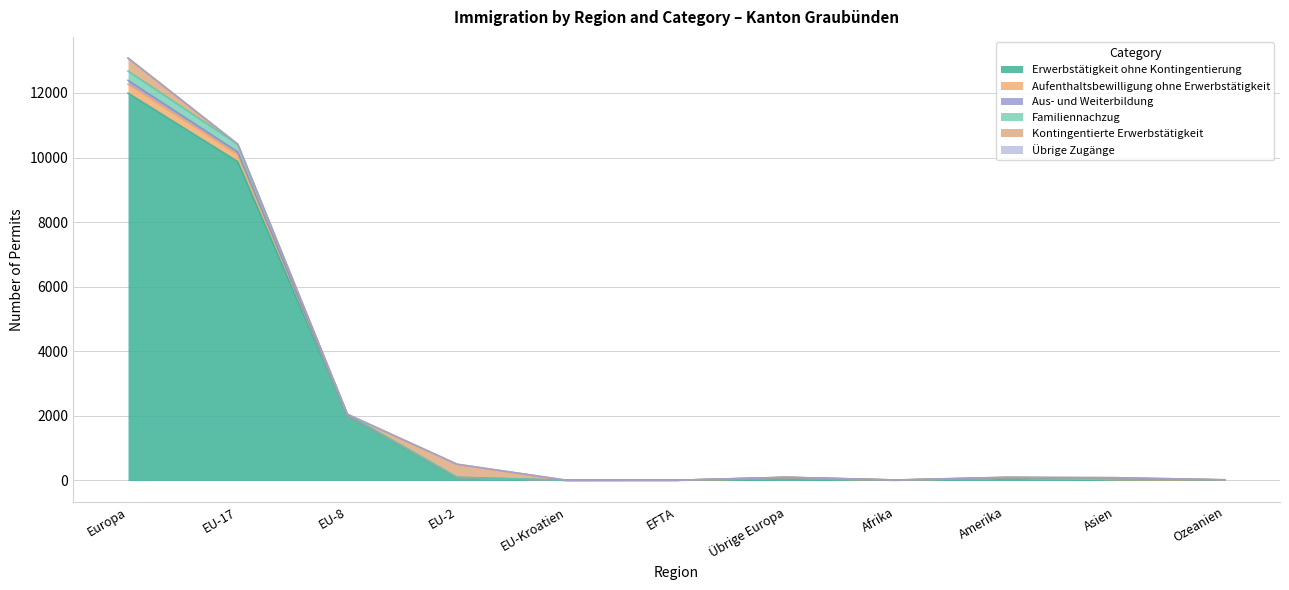

What is the total value across all series at Amerika?

99